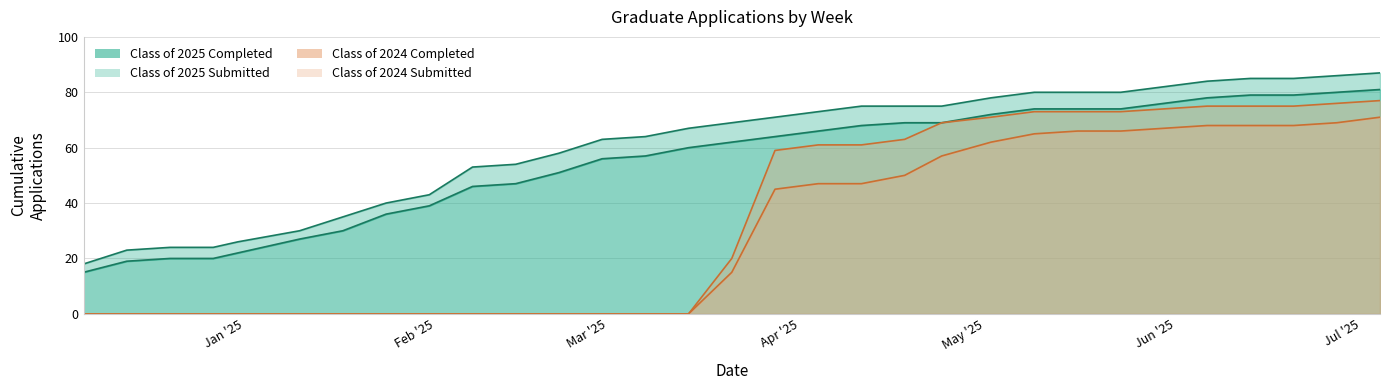

What is the sum of the Class of 2024 Completed values at 02/07/2025 and 04/11/2025?

47